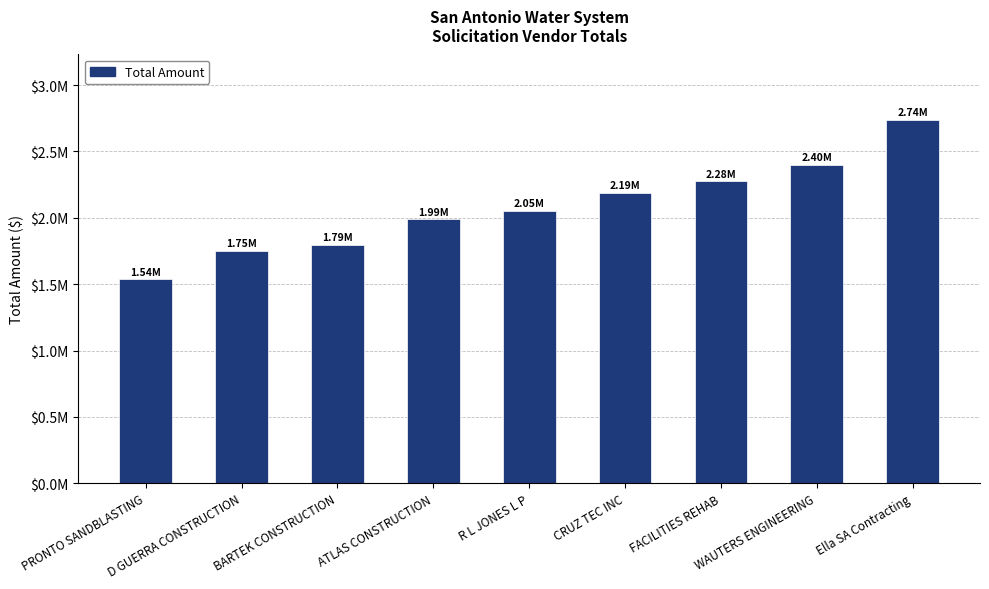

At which label is the value closest to 2136672?

CRUZ TEC INC